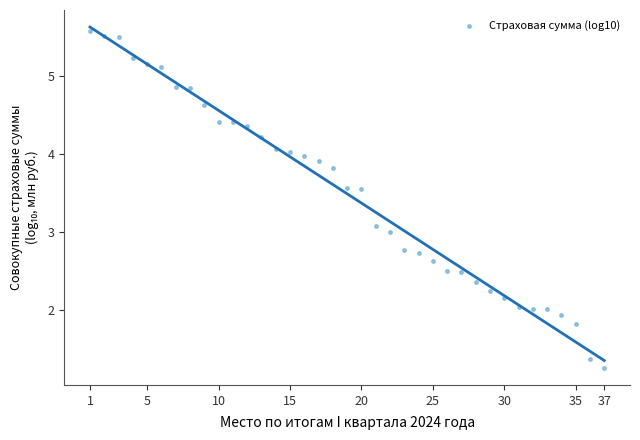

What is the range of X values (max minus min)?

36.0